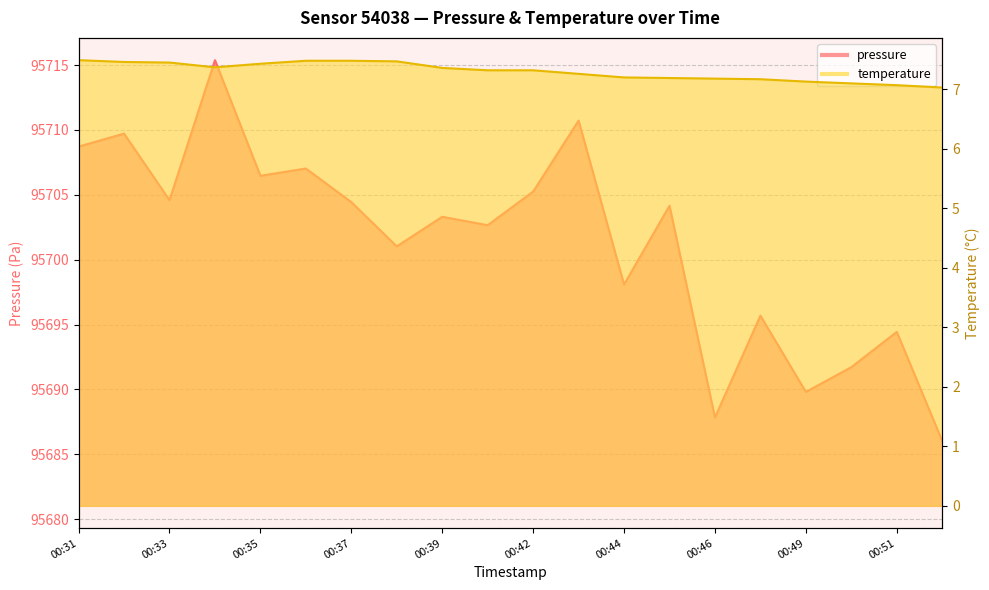

What is the approximate value of temperature at 00:42?

7.3